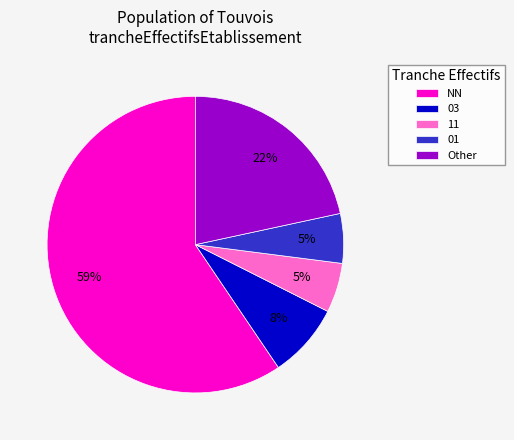

How many slices are in this pie chart?

5